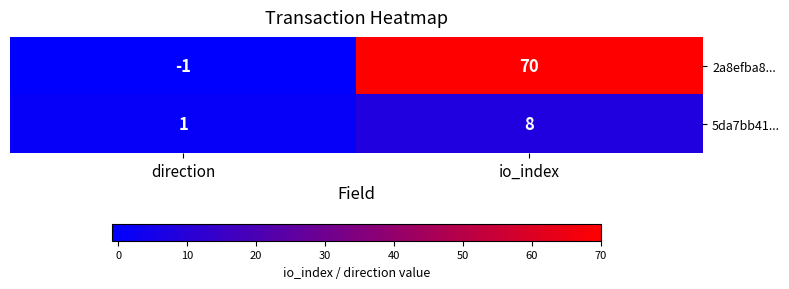

How many negative values does the 2a8efba8... series have?

1